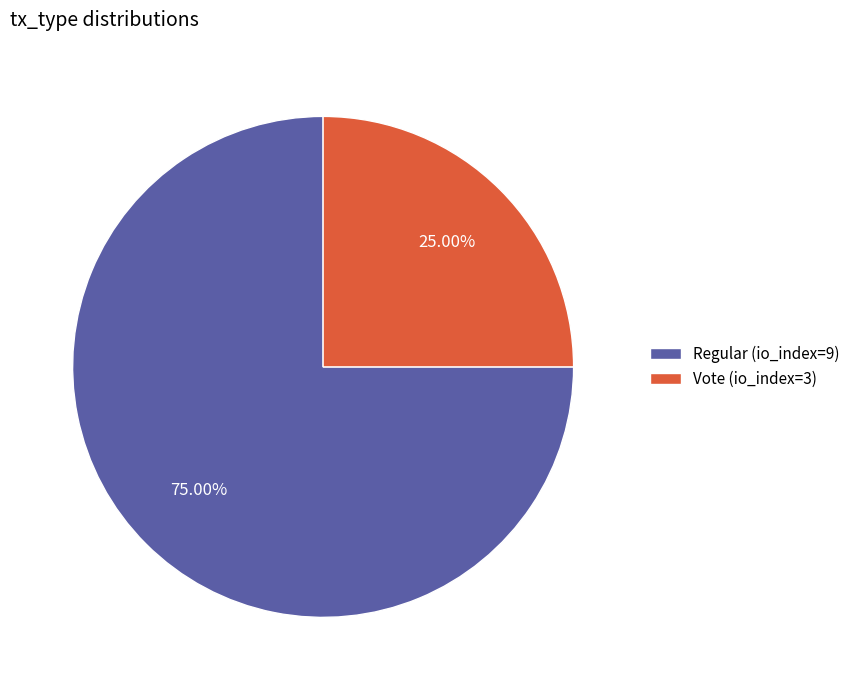

True or false: Vote (io_index=3) accounts for 25% of the total.

True